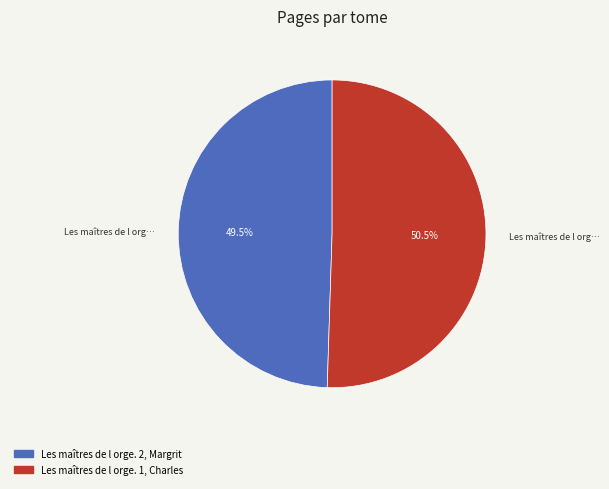

What is the total percentage of Les maîtres de l orge. 2, Margrit and Les maîtres de l orge. 1, Charles?

100.0%